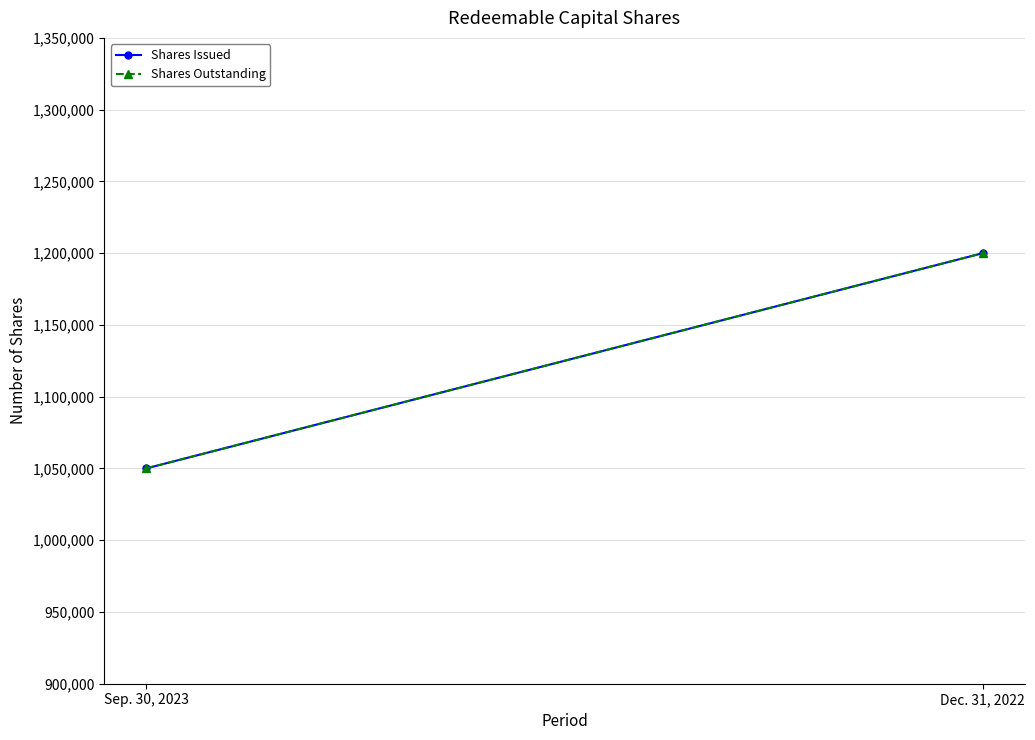

Reading right to left, transcribe all the data shown in this chart.

Shares Issued: 1200000	1050000
Shares Outstanding: 1200000	1050000